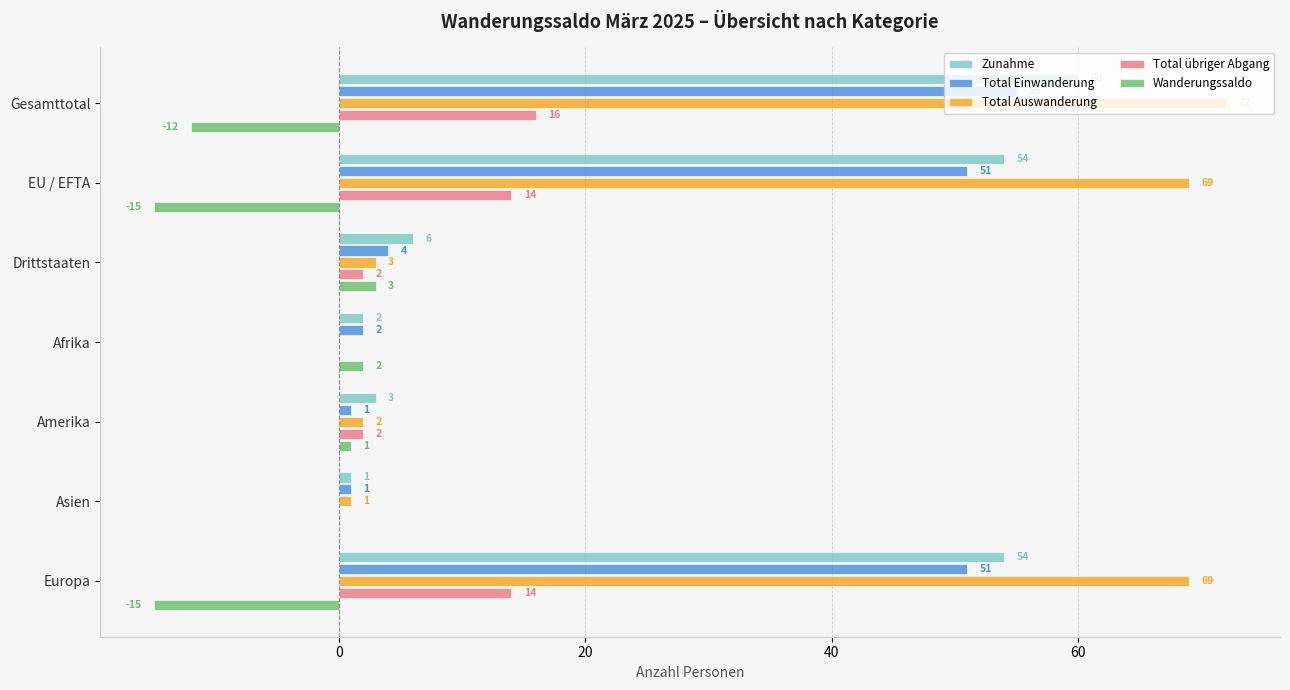

How many series are shown in this chart?

5